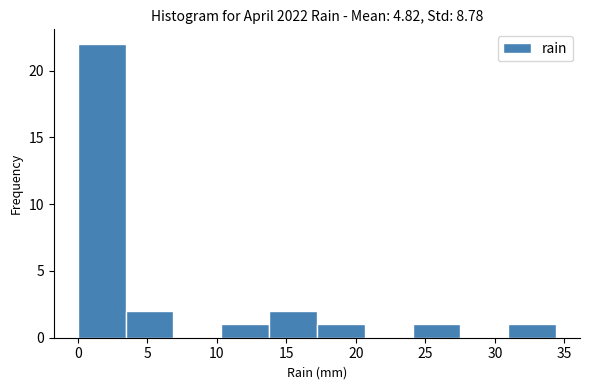

Over which range of the x-axis is the bar tallest?

0.0 to 3.5